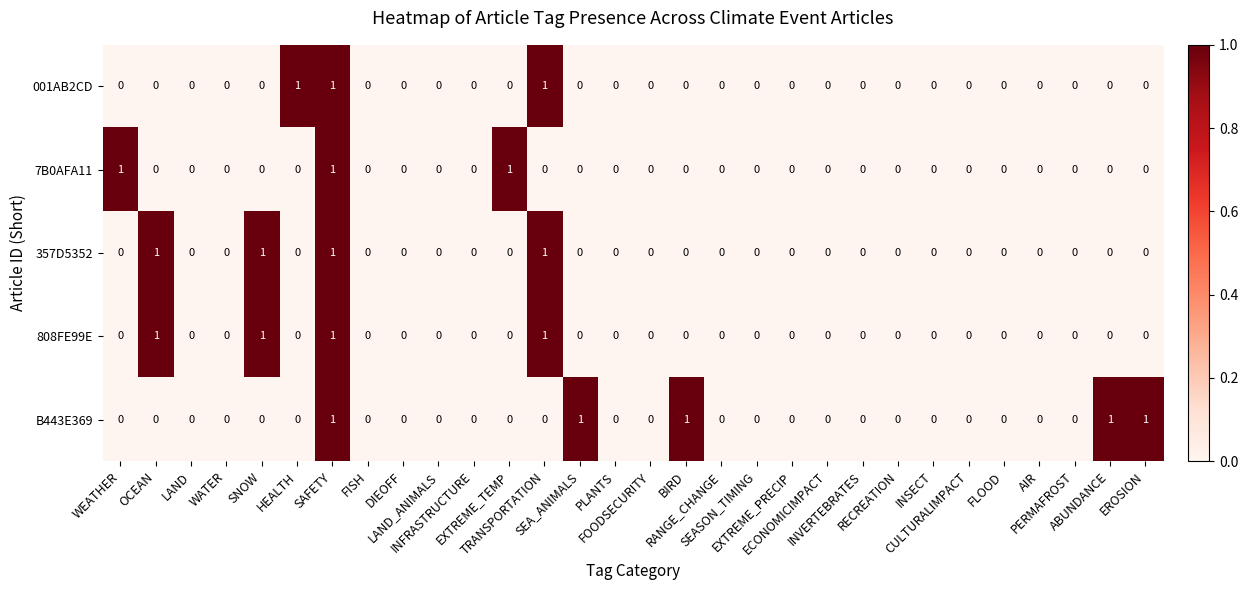

How many positive values does the 357D5352 series have?

4